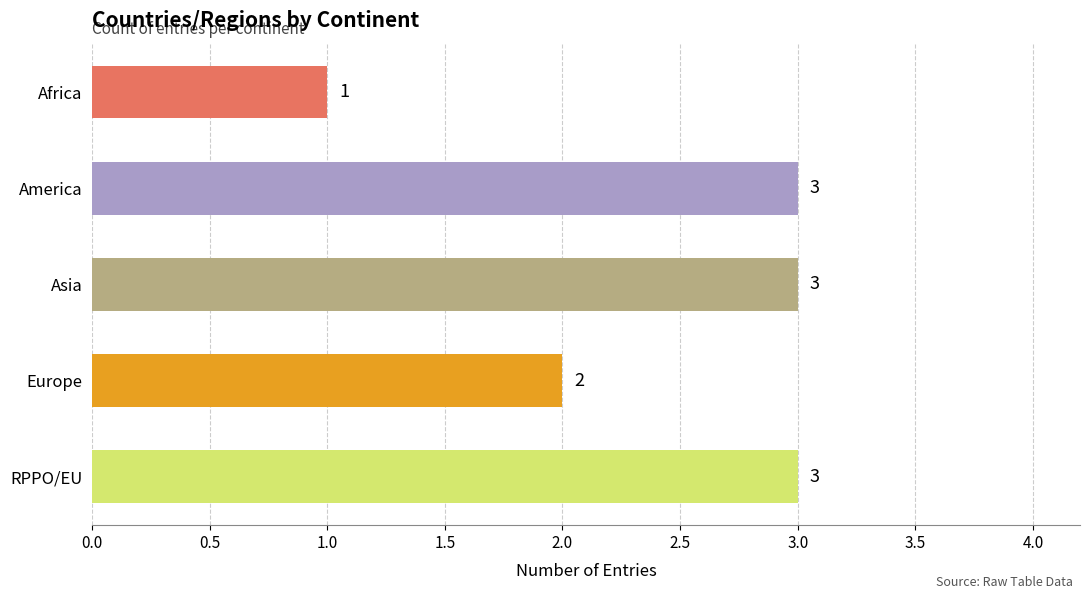

Reading top to bottom, what are all the values shown in this chart?

1	3	3	2	3